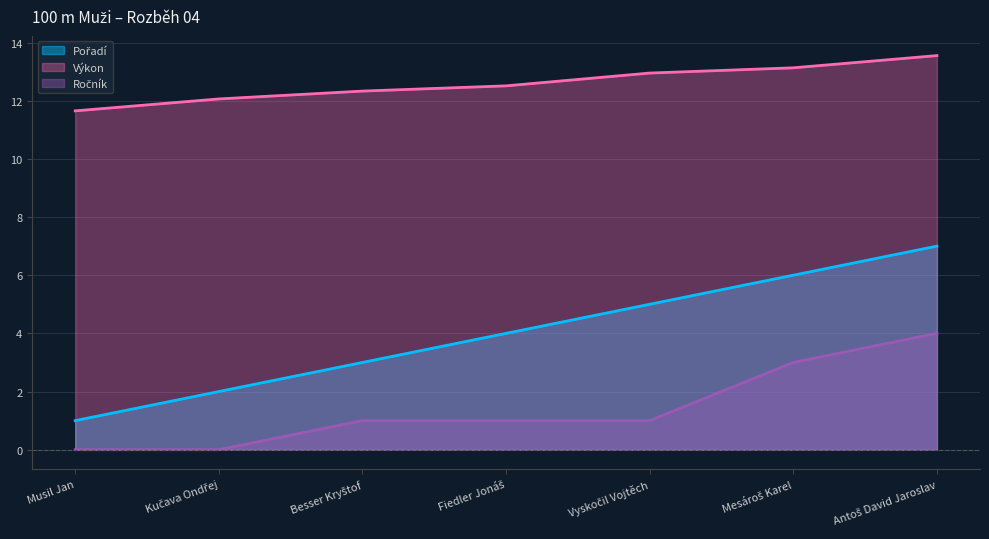

True or false: Ročník and Výkon intersect in this chart.

False